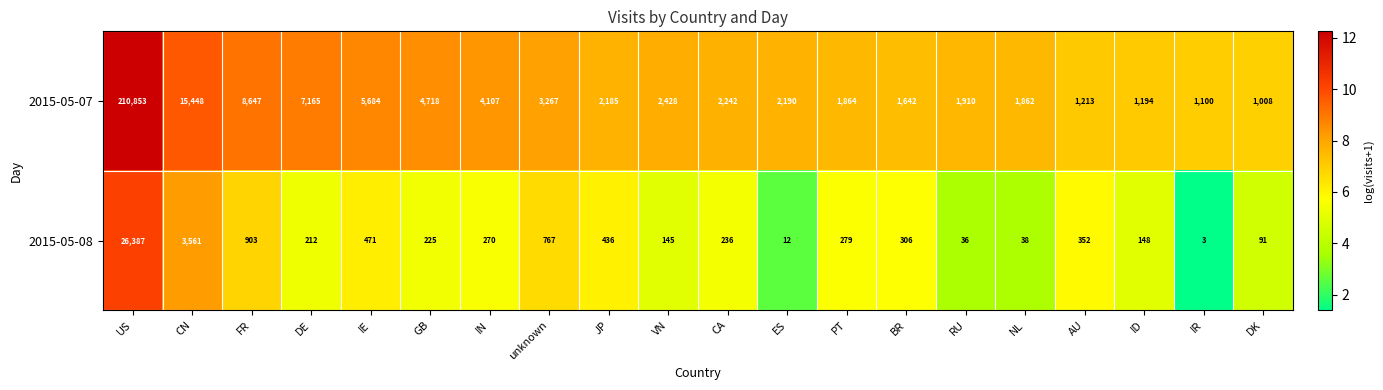

What is the difference between the maximum and second lowest values in the 2015-05-07 series?

209753